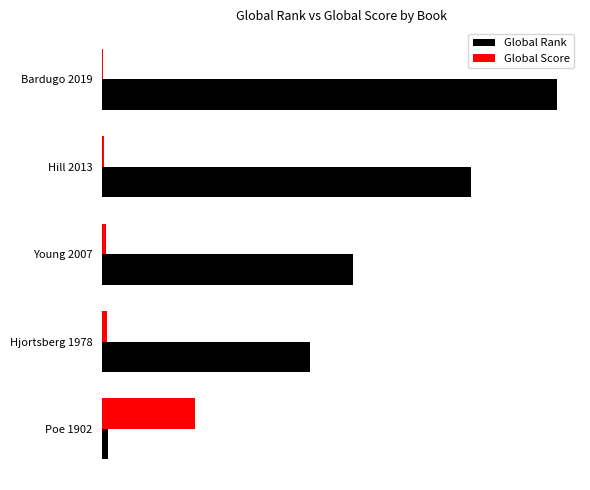

Rank the series by their maximum value, from highest to lowest.

Global Rank, Global Score